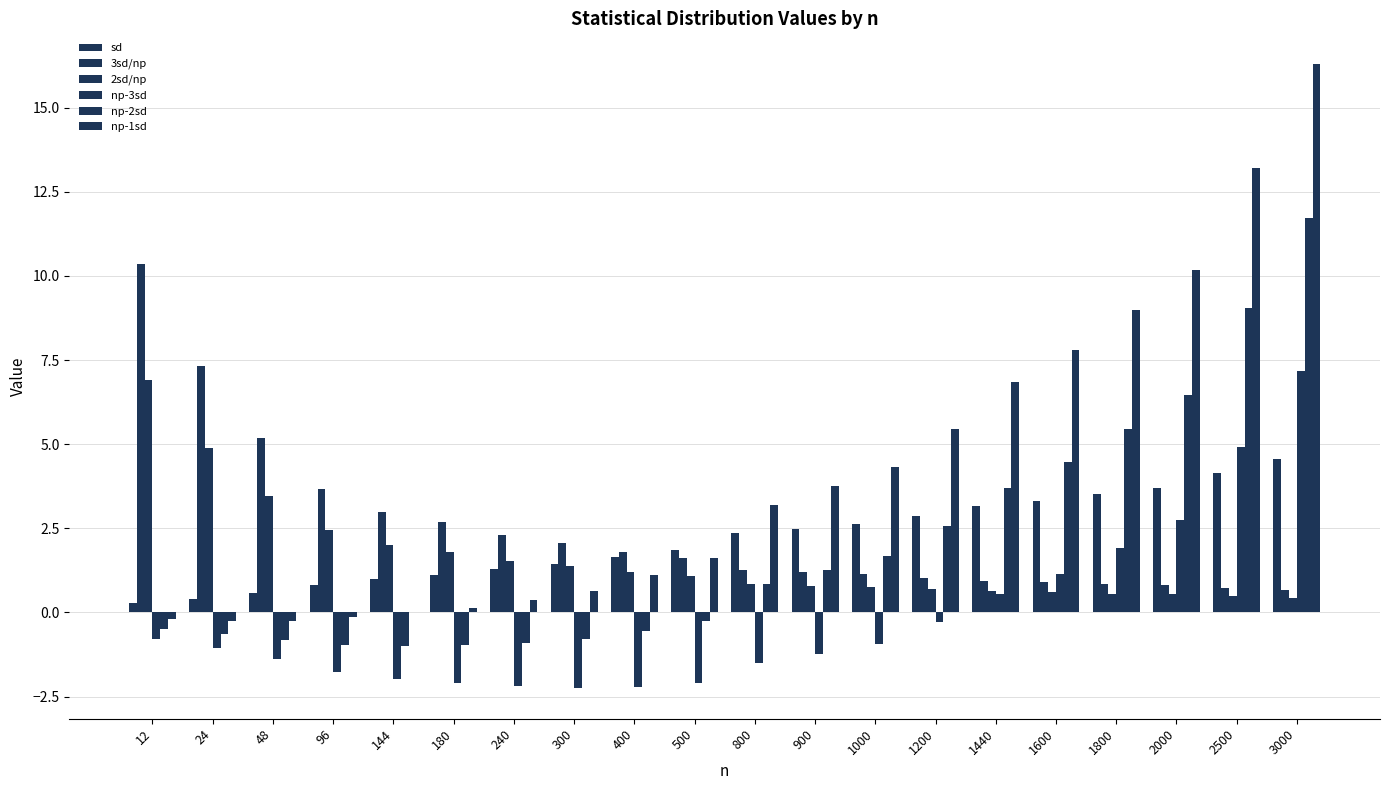

What is the value of the np-2sd bar at the 5th from the left?

-1.0